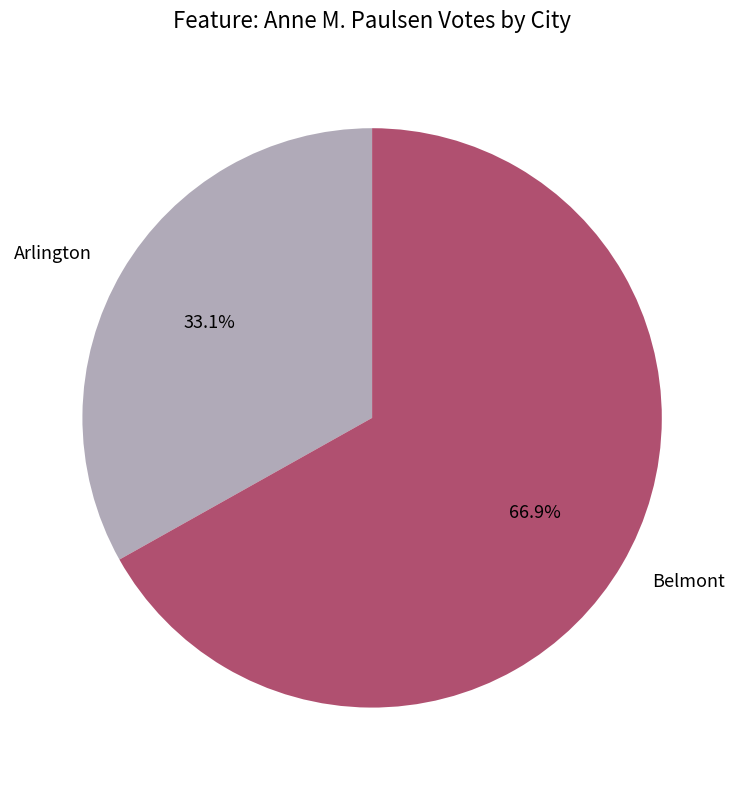

What is the ratio of the value at Belmont to the value at Arlington?

2.0